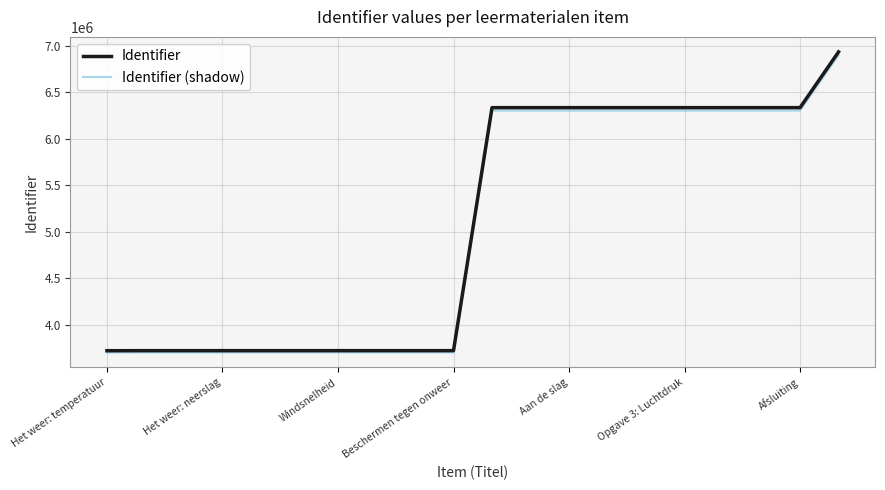

Does the chart display data point markers on the line(s)?

No